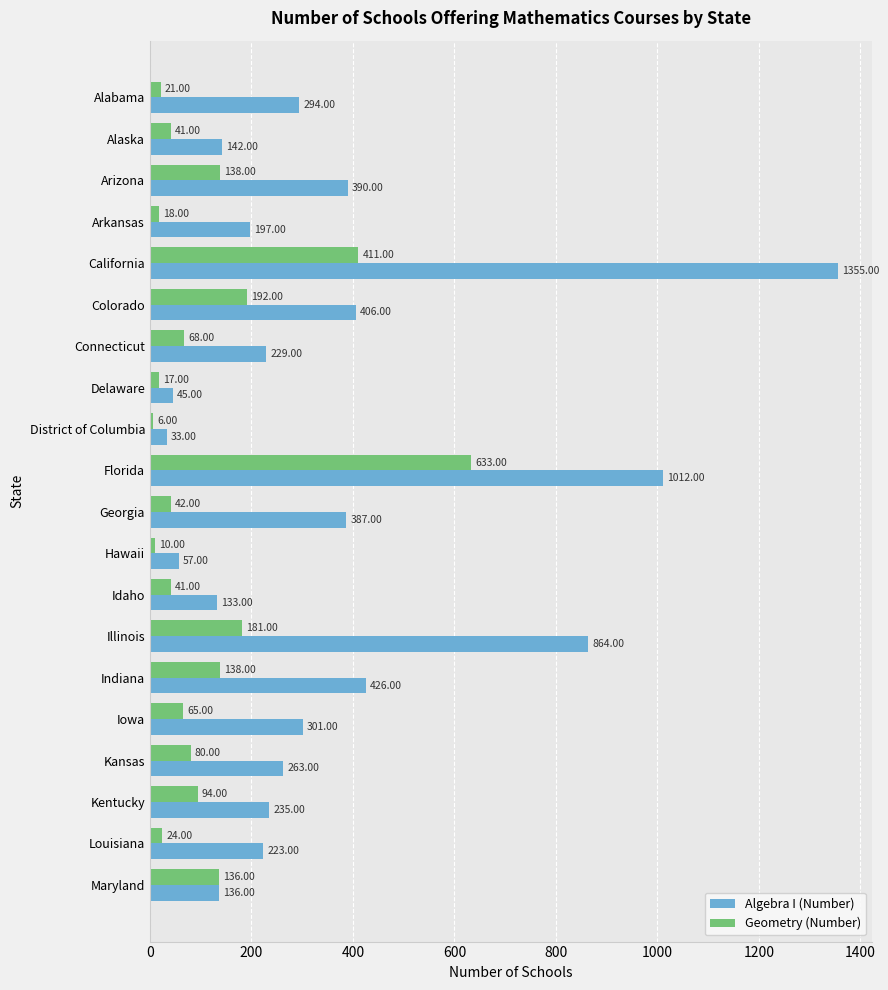

How many data points does each series have?

20